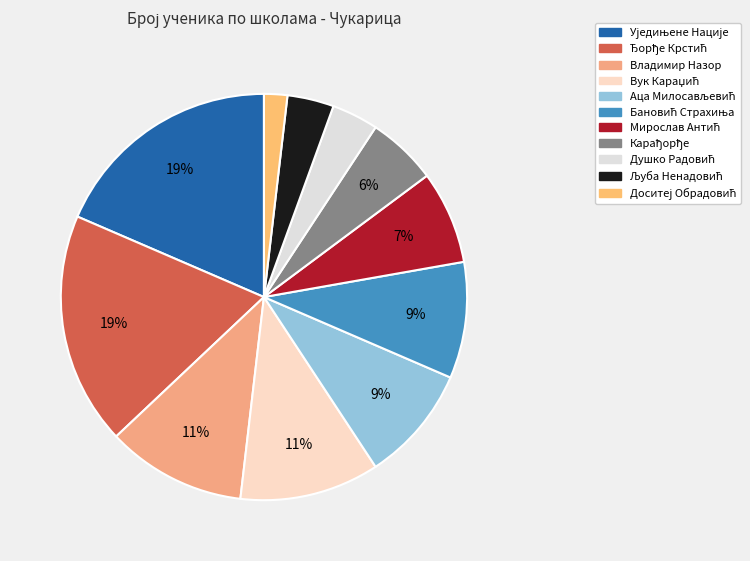

Count the number of slices in the pie.

11